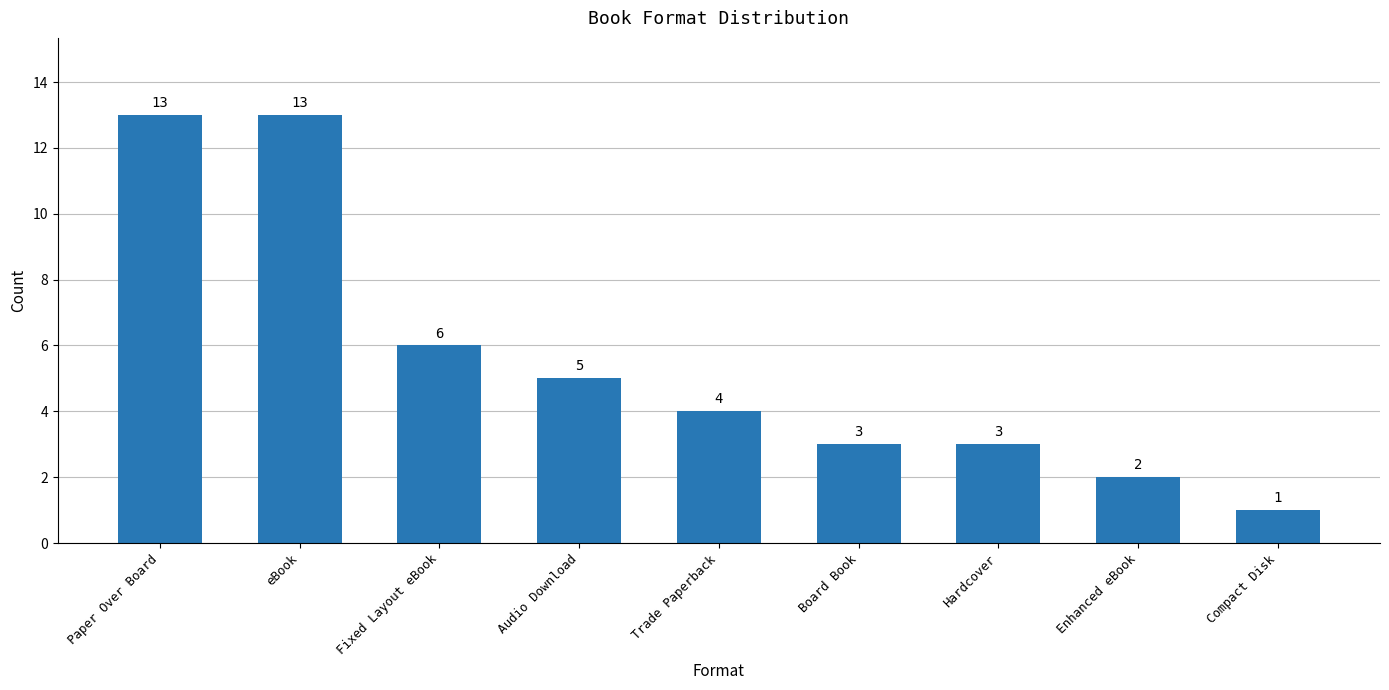

What is the minimum value shown in the chart?

1